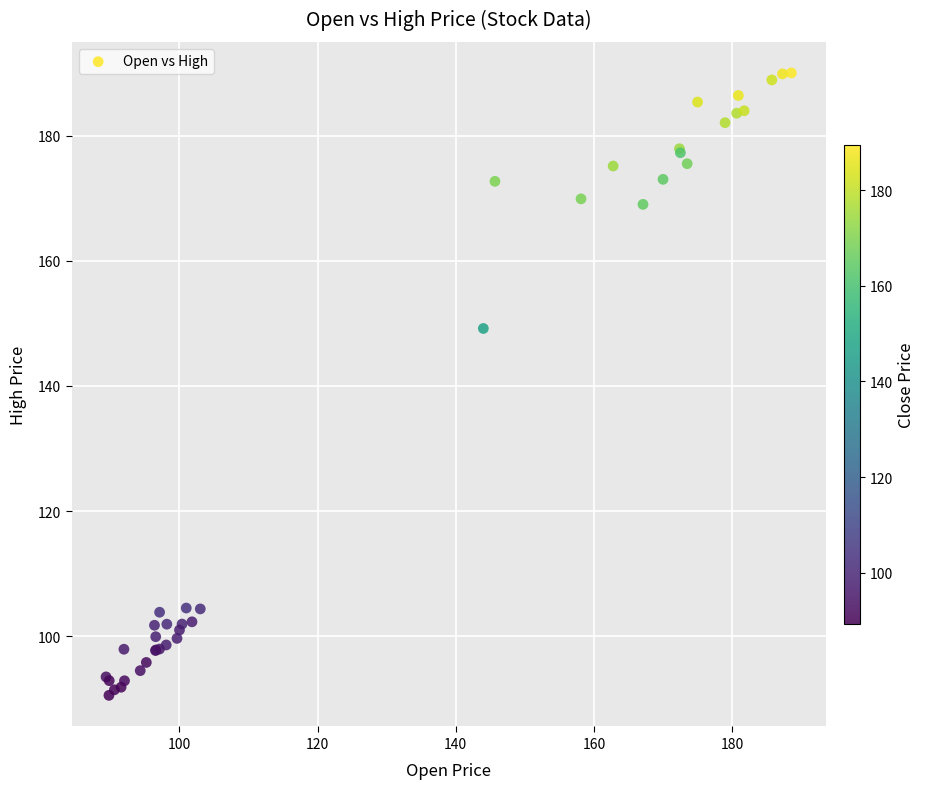

What Y value in the scatter plot is closest to 140?

149.2